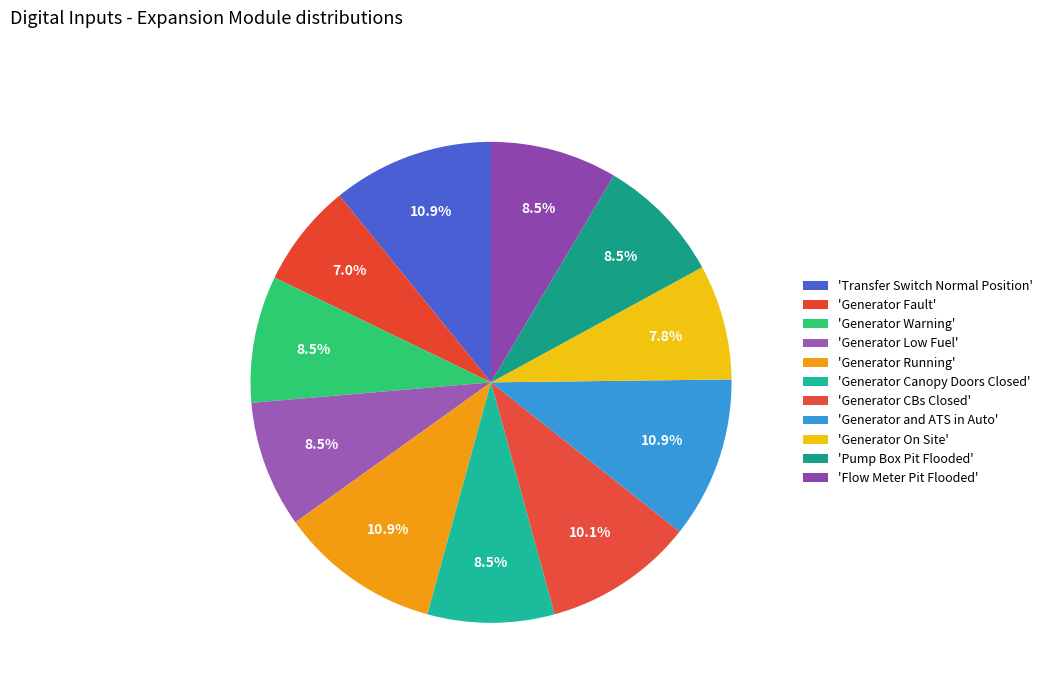

How many slices are in this pie chart?

11